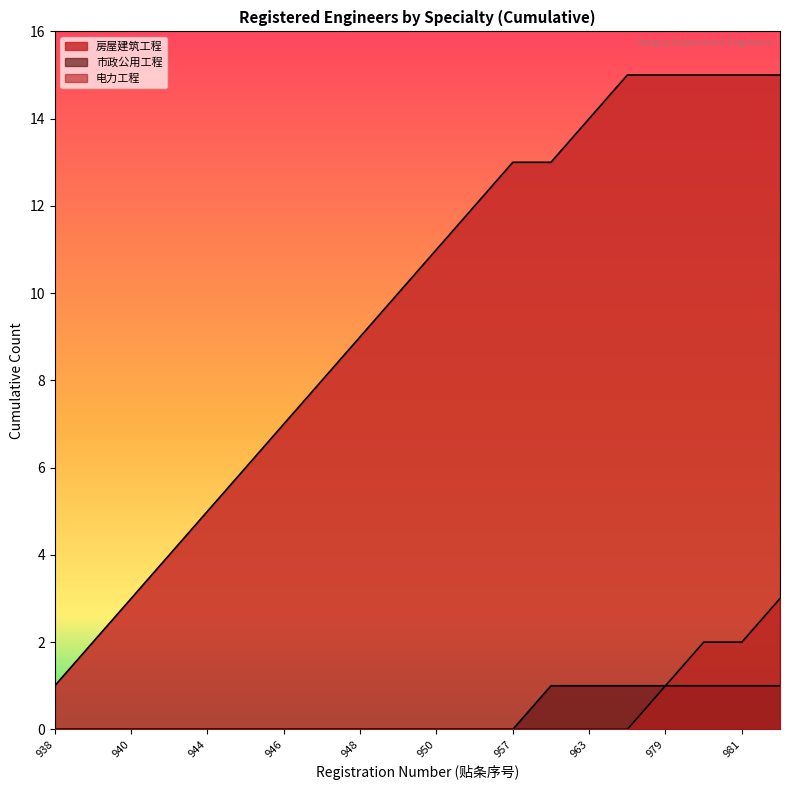

What are all the series names shown in the legend?

房屋建筑工程, 市政公用工程, 电力工程